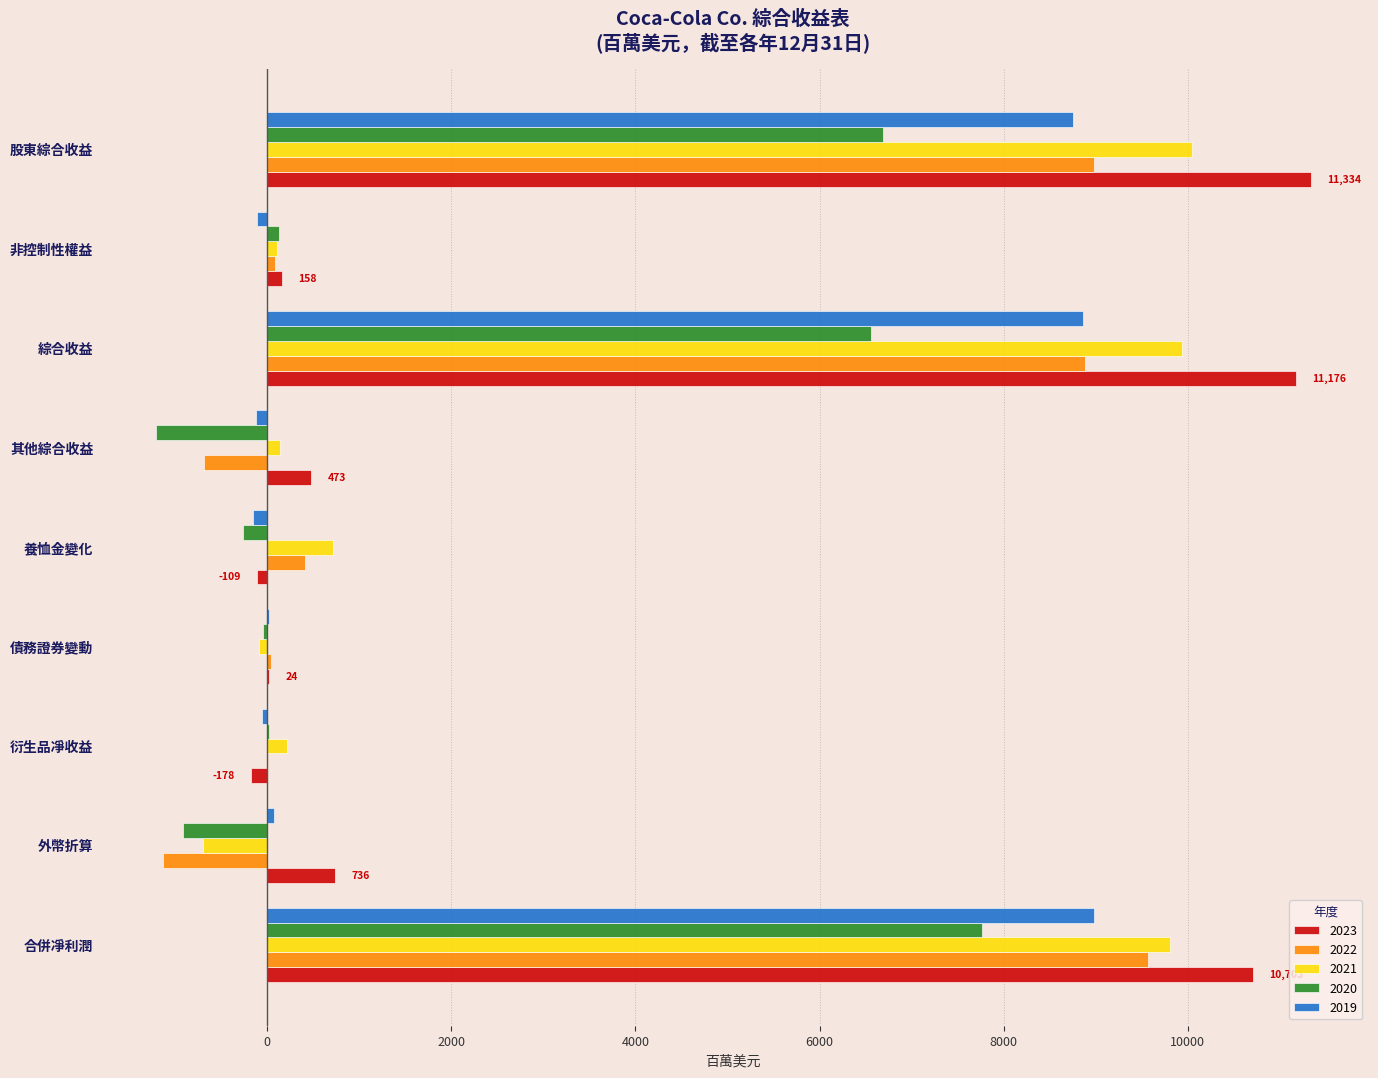

Is it true that 2023 equals 11334 at 股東綜合收益?

True